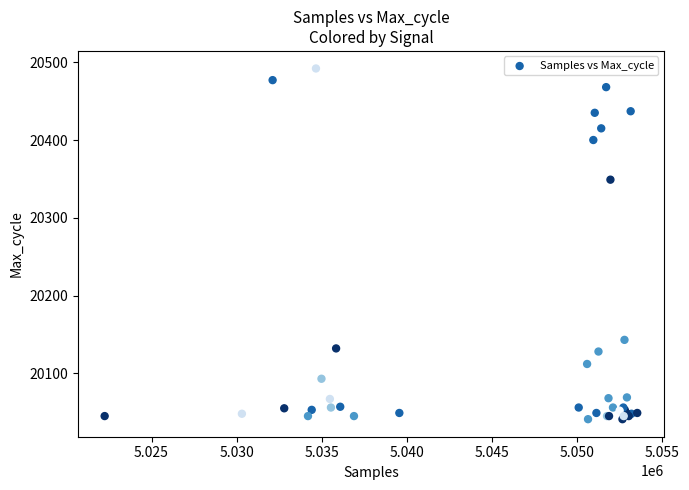

What Y value in the scatter plot is closest to 20266?

20349